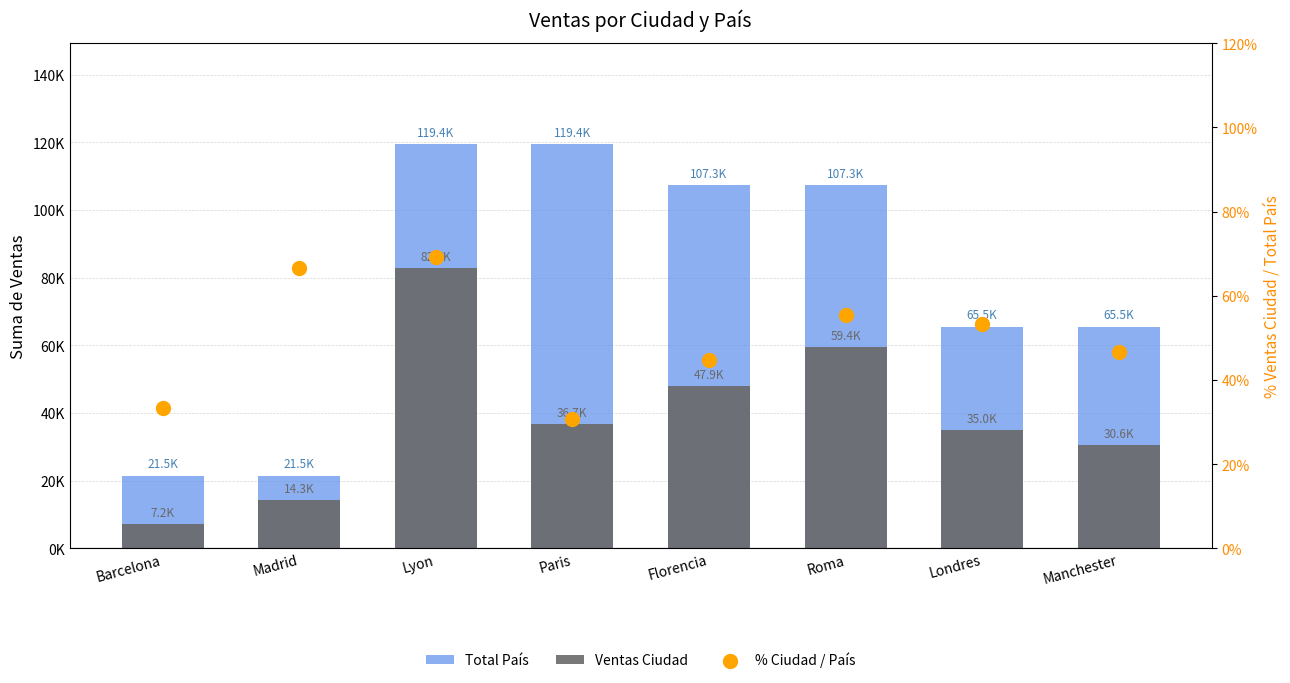

What is the total value across all series at Florencia?

155260.6